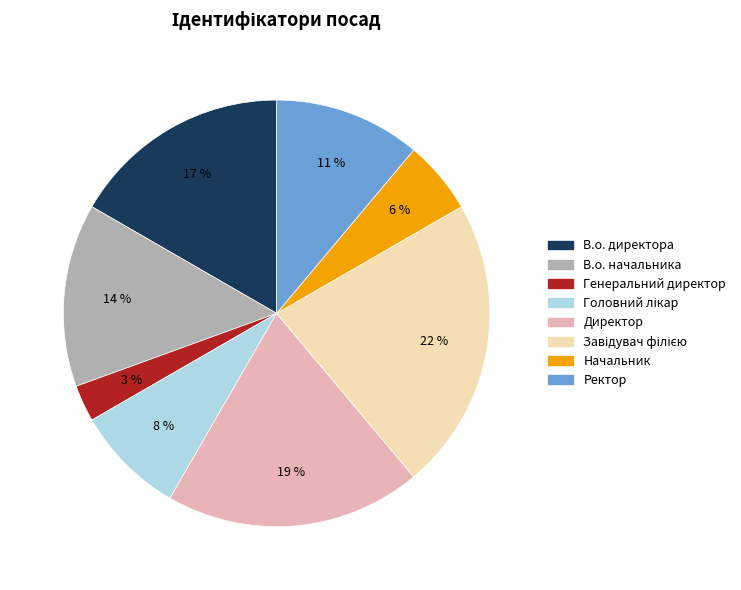

What is the smallest slice in the pie chart?

Генеральний директор